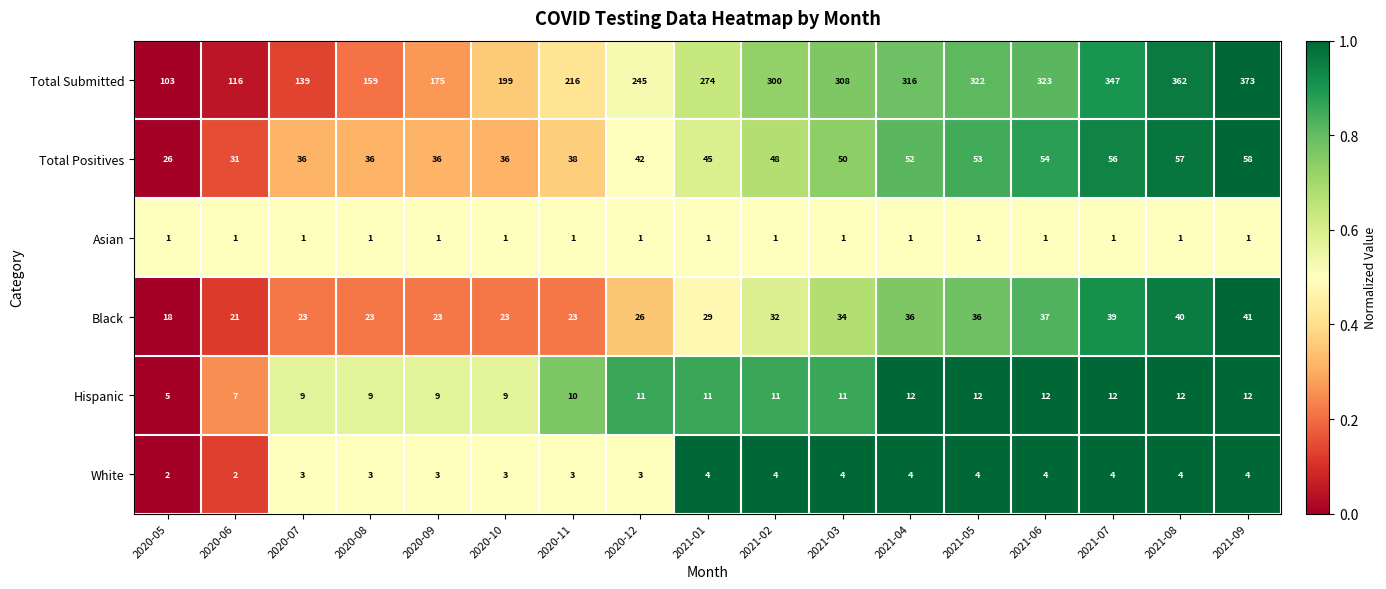

What is the average value of the White series?

3